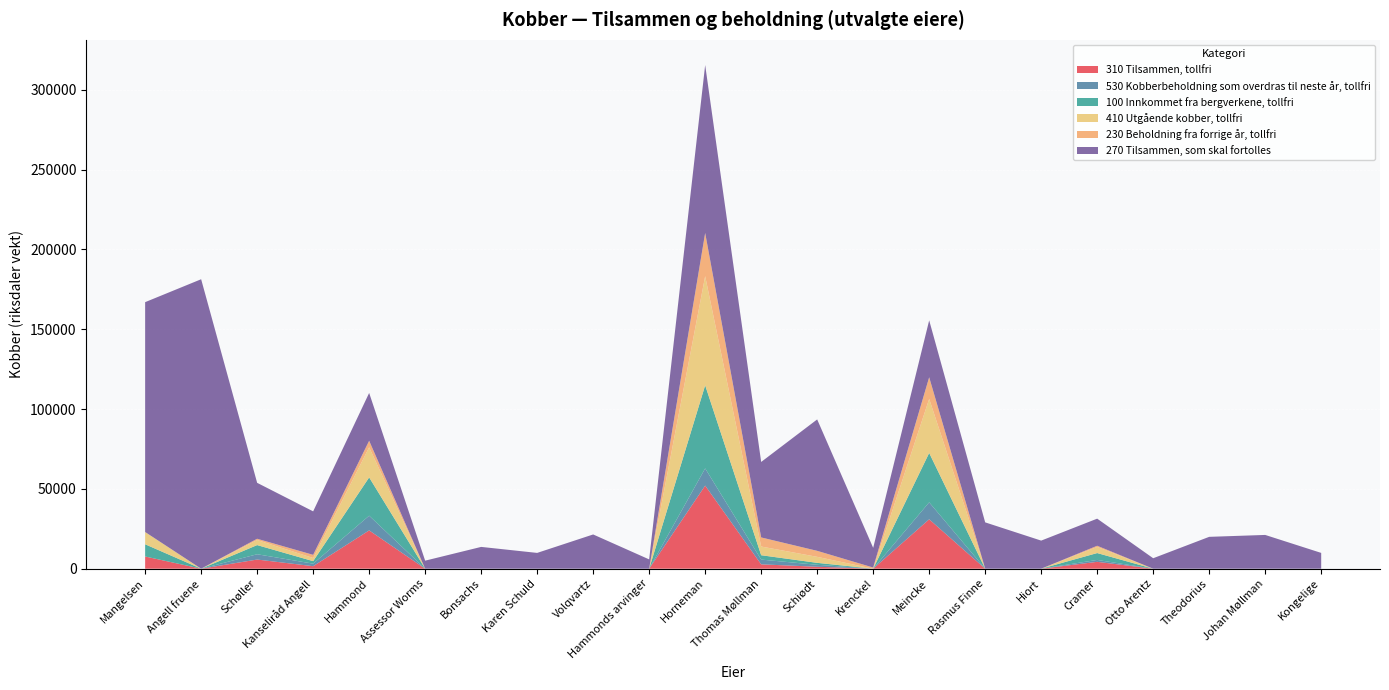

Reading left to right, list all the values displayed in this chart.

310 Tilsammen, tollfri: Mangelsen=7648	Angell fruene=0	Schøller=5736	Kanseliråd Angell=1577	Hammond=23995	Assessor Worms=0	Bonsachs=0	Karen Schuld=0	Volqvartz=0	Hammonds arvinger=0	Horneman=52066	Thomas Møllman=2727	Schiødt=1222	Krenckel=0	Meincke=30953	Rasmus Finne=0	Hiort=0	Cramer=4302	Otto Arentz=0	Theodorius=0	Johan Møllman=0	Kongelige=0
530 Kobberbeholdning som overdras til neste år, tollfri: Mangelsen=0	Angell fruene=0	Schøller=3320	Kanseliråd Angell=1578	Hammond=9207	Assessor Worms=0	Bonsachs=0	Karen Schuld=0	Volqvartz=0	Hammonds arvinger=0	Horneman=10762	Thomas Møllman=2990	Schiødt=1222	Krenckel=0	Meincke=10618	Rasmus Finne=0	Hiort=0	Cramer=1195	Otto Arentz=0	Theodorius=0	Johan Møllman=0	Kongelige=0
100 Innkommet fra bergverkene, tollfri: Mangelsen=7648	Angell fruene=0	Schøller=5736	Kanseliråd Angell=1577	Hammond=23995	Assessor Worms=0	Bonsachs=0	Karen Schuld=0	Volqvartz=0	Hammonds arvinger=0	Horneman=52066	Thomas Møllman=2727	Schiødt=1222	Krenckel=0	Meincke=30953	Rasmus Finne=0	Hiort=0	Cramer=4302	Otto Arentz=0	Theodorius=0	Johan Møllman=0	Kongelige=0
410 Utgående kobber, tollfri: Mangelsen=7680	Angell fruene=0	Schøller=3191	Kanseliråd Angell=1975	Hammond=18873	Assessor Worms=0	Bonsachs=0	Karen Schuld=0	Volqvartz=0	Hammonds arvinger=0	Horneman=68363	Thomas Møllman=5440	Schiødt=3763	Krenckel=0	Meincke=33873	Rasmus Finne=0	Hiort=0	Cramer=3840	Otto Arentz=0	Theodorius=0	Johan Møllman=0	Kongelige=0
230 Beholdning fra forrige år, tollfri: Mangelsen=0	Angell fruene=0	Schøller=775	Kanseliråd Angell=1974	Hammond=4085	Assessor Worms=0	Bonsachs=0	Karen Schuld=0	Volqvartz=0	Hammonds arvinger=0	Horneman=27059	Thomas Møllman=5703	Schiødt=3763	Krenckel=716	Meincke=13538	Rasmus Finne=0	Hiort=0	Cramer=733	Otto Arentz=0	Theodorius=0	Johan Møllman=0	Kongelige=0
270 Tilsammen, som skal fortolles: Mangelsen=144015	Angell fruene=181341	Schøller=35035	Kanseliråd Angell=27242	Hammond=29951	Assessor Worms=5033	Bonsachs=13654	Karen Schuld=9896	Volqvartz=21452	Hammonds arvinger=5824	Horneman=105226	Thomas Møllman=47291	Schiødt=82330	Krenckel=12352	Meincke=35658	Rasmus Finne=29025	Hiort=17597	Cramer=16980	Otto Arentz=6557	Theodorius=19961	Johan Møllman=21155	Kongelige=9896